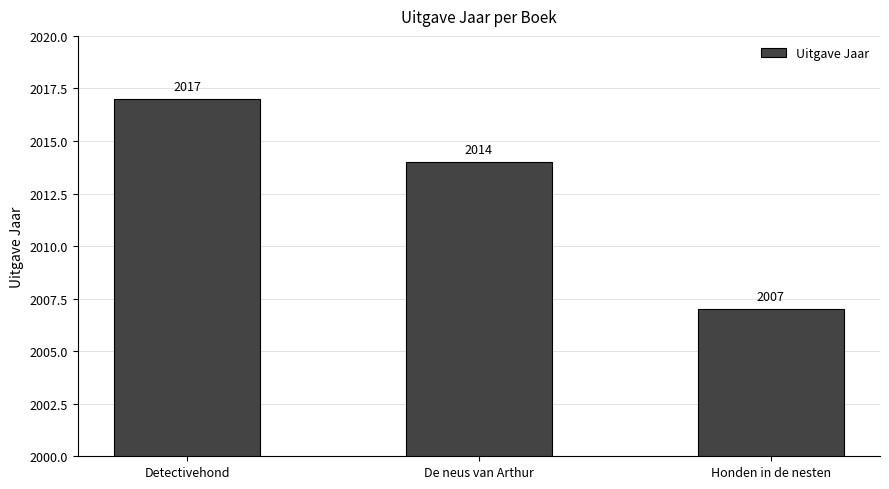

Which category has the lowest value across all series?

Honden in de nesten